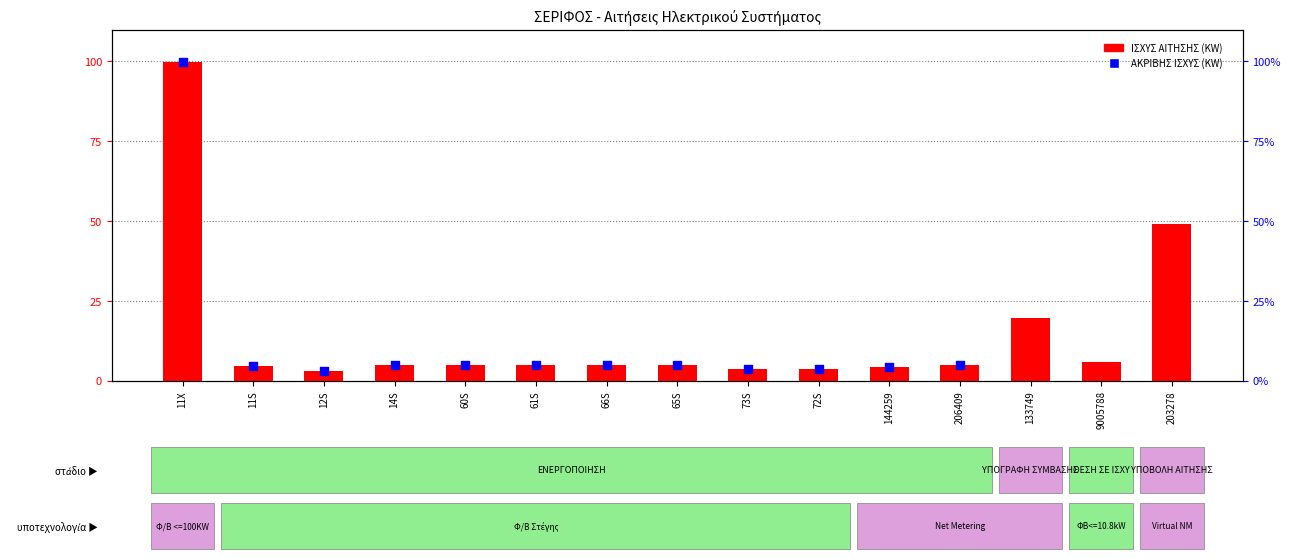

Which series has the largest total across all categories?

ΙΣΧΥΣ ΑΙΤΗΣΗΣ (KW)